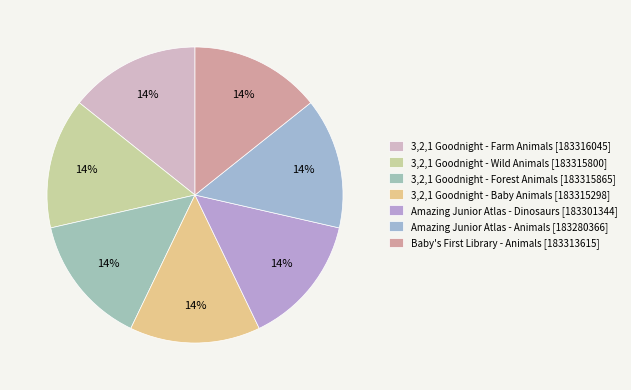

The 3,2,1 Goodnight - Baby Animals slice represents 1% of the pie. True or false?

False